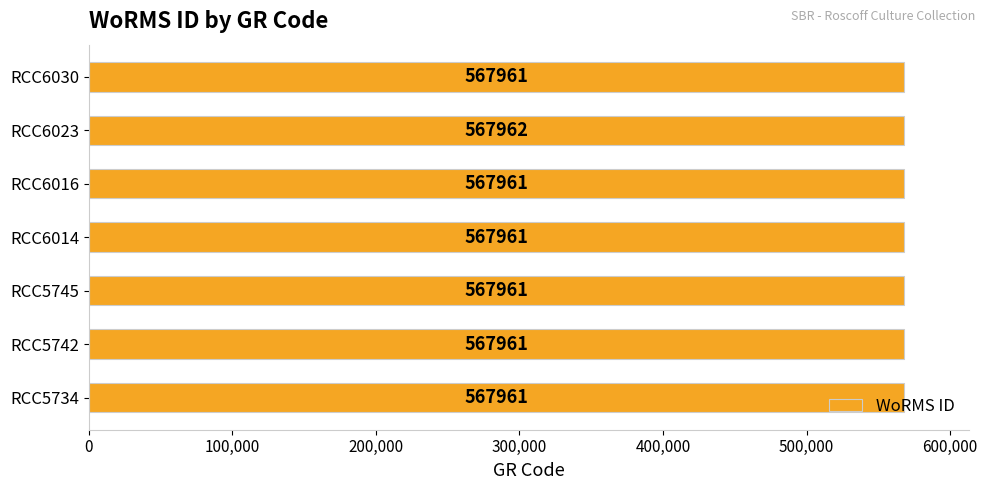

True or false: the data shows 567962 at RCC6023.

True